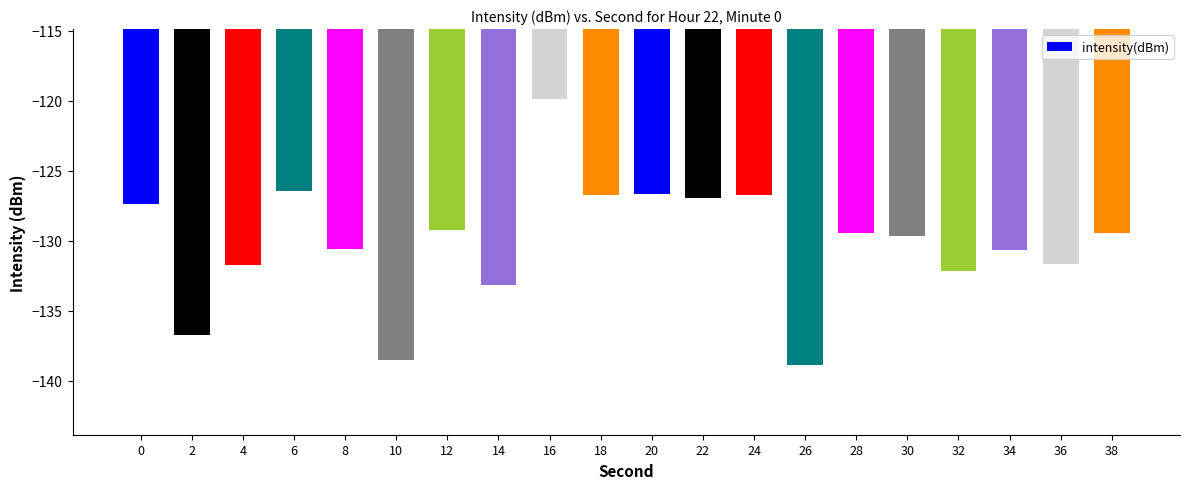

Between 32 and 4, which is larger?

4